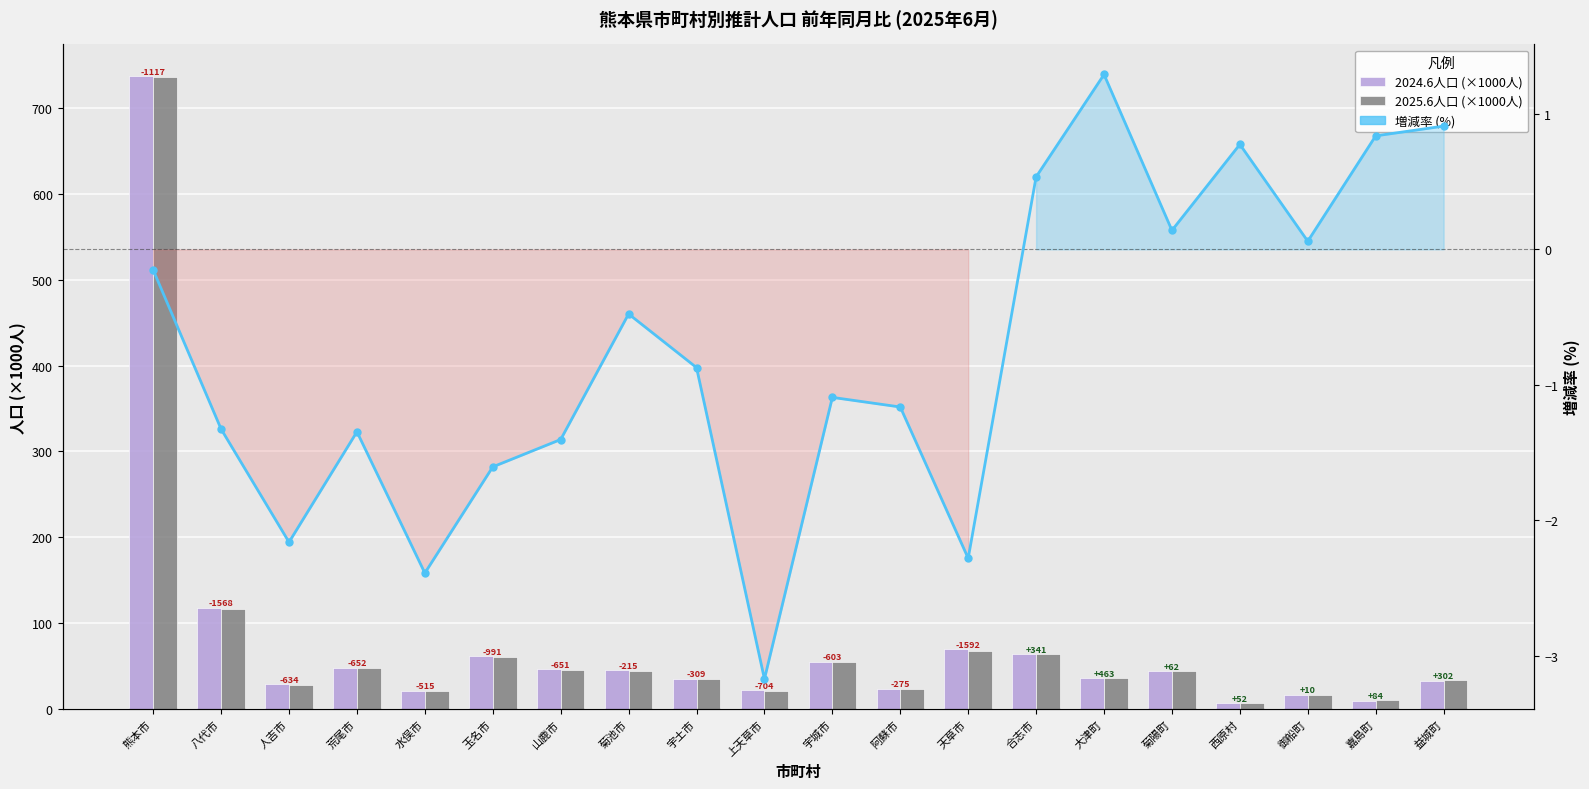

Rank the categories by 増減率 (%) value from highest to lowest.

大津町, 益城町, 嘉島町, 西原村, 合志市, 菊陽町, 御船町, 熊本市, 菊池市, 宇土市, 宇城市, 阿蘇市, 八代市, 荒尾市, 山鹿市, 玉名市, 人吉市, 天草市, 水俣市, 上天草市